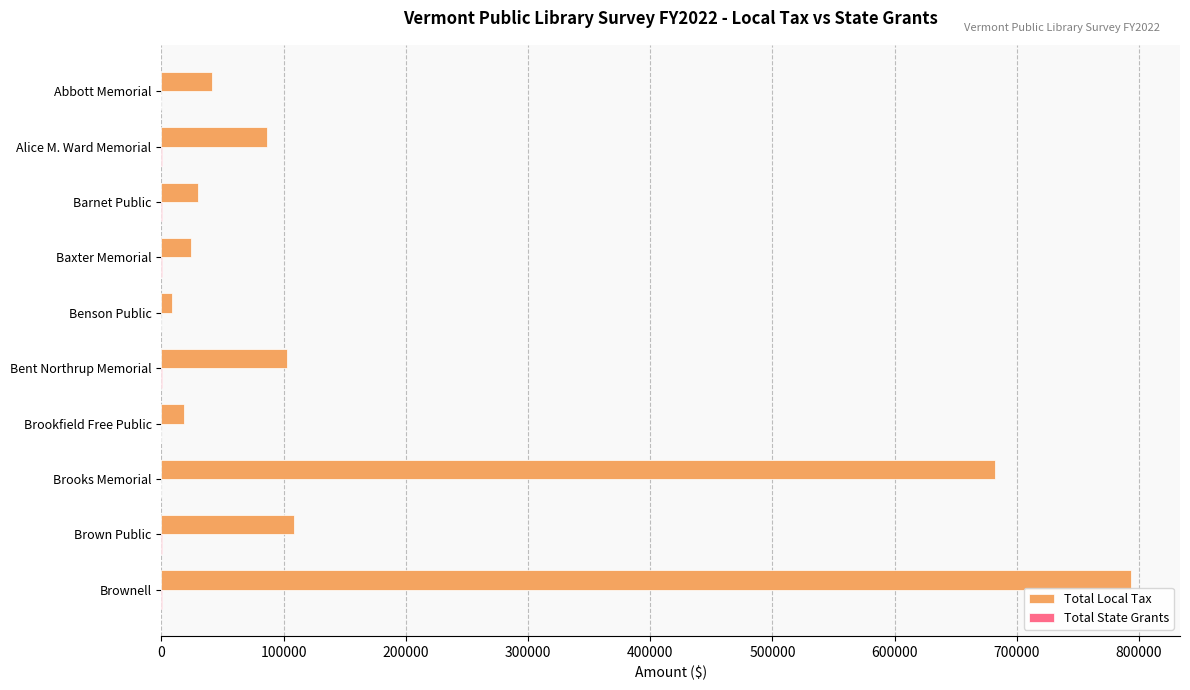

What is the greatest value displayed?

793806